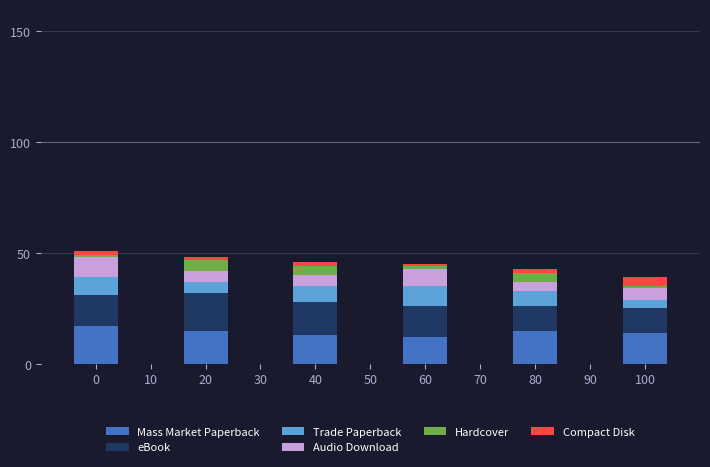

What is the average value of the Mass Market Paperback series?

14